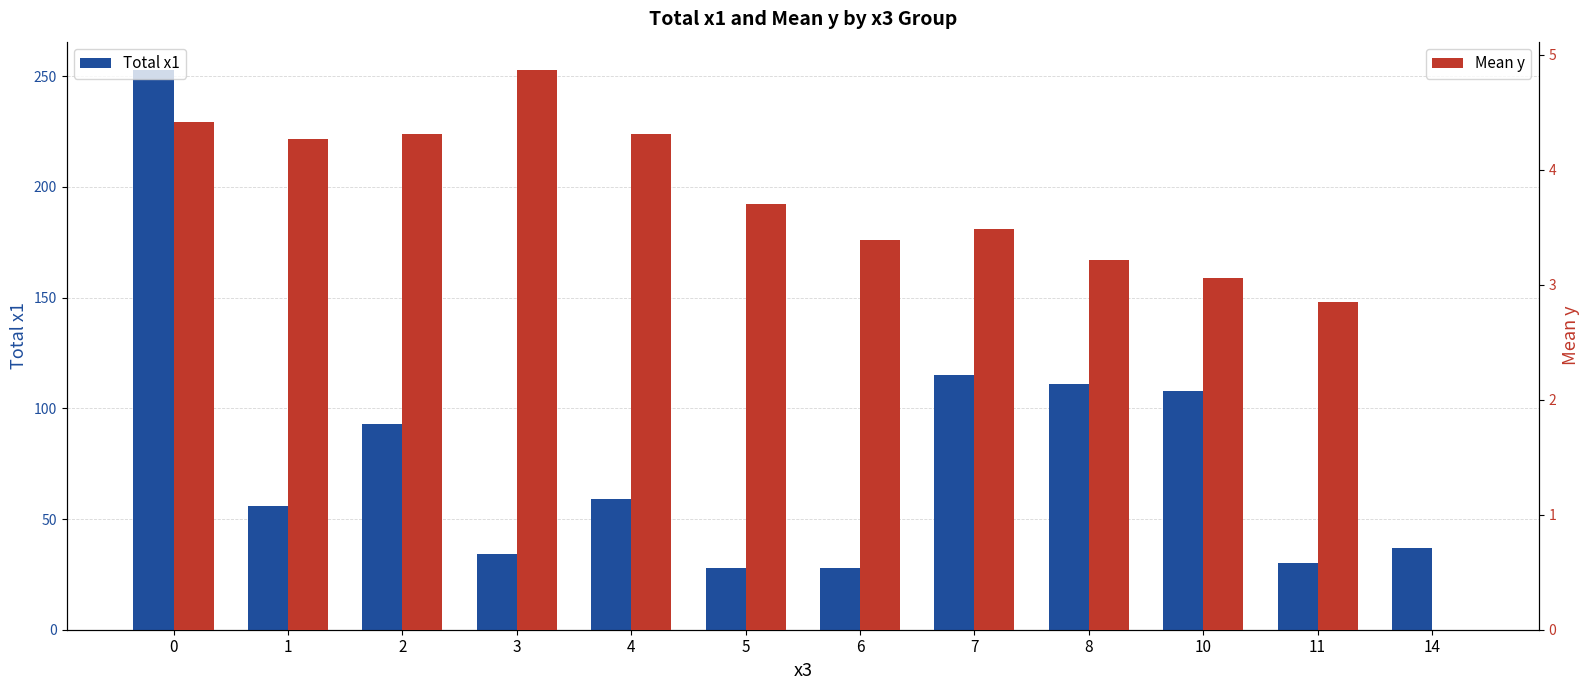

Which series has the largest total across all categories?

Total x1